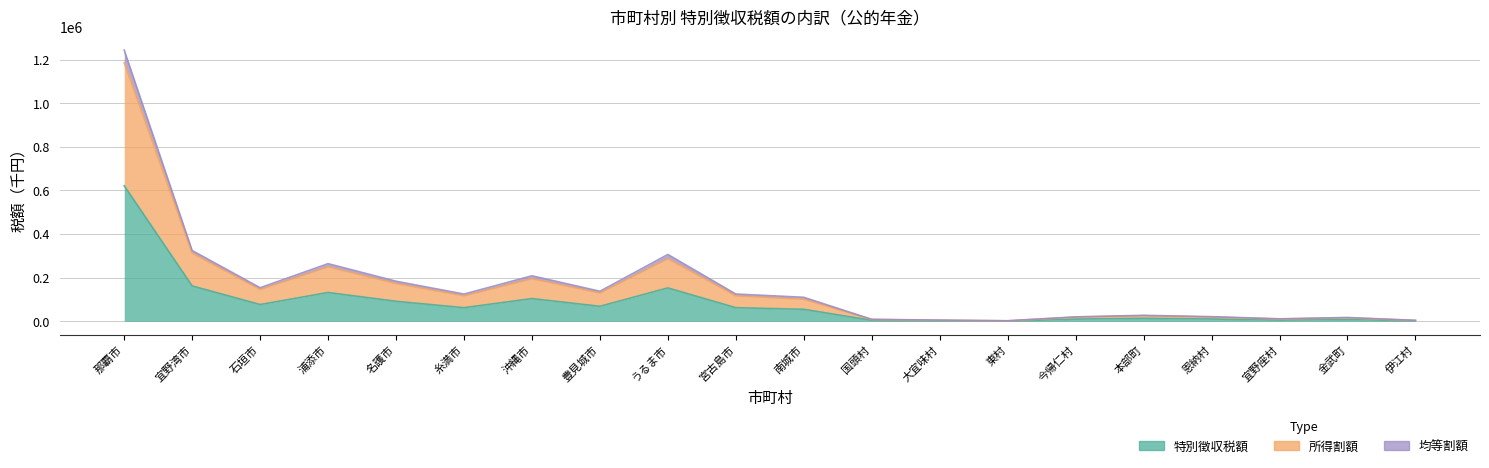

The 特別徴収税額 series shows 14842 at 今帰仁村. True or false?

False